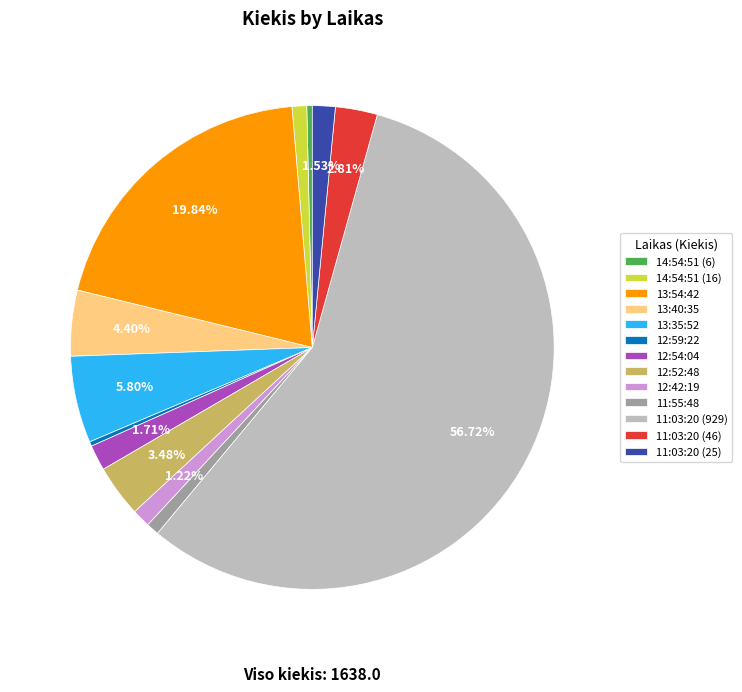

What is the largest slice in the pie chart?

11:03:20 (929)